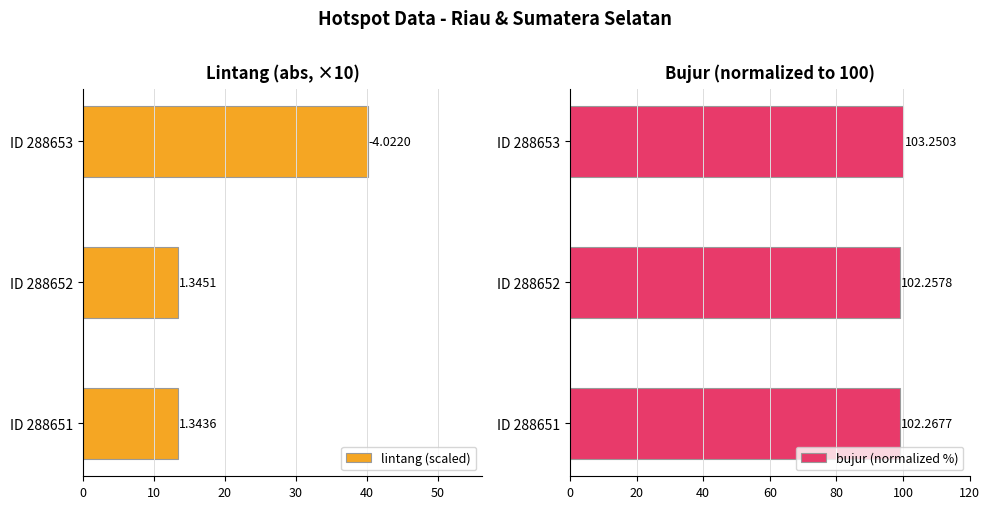

Is the value of bujur (normalized %) at 0 greater than the value of lintang (scaled) at 20?

Yes